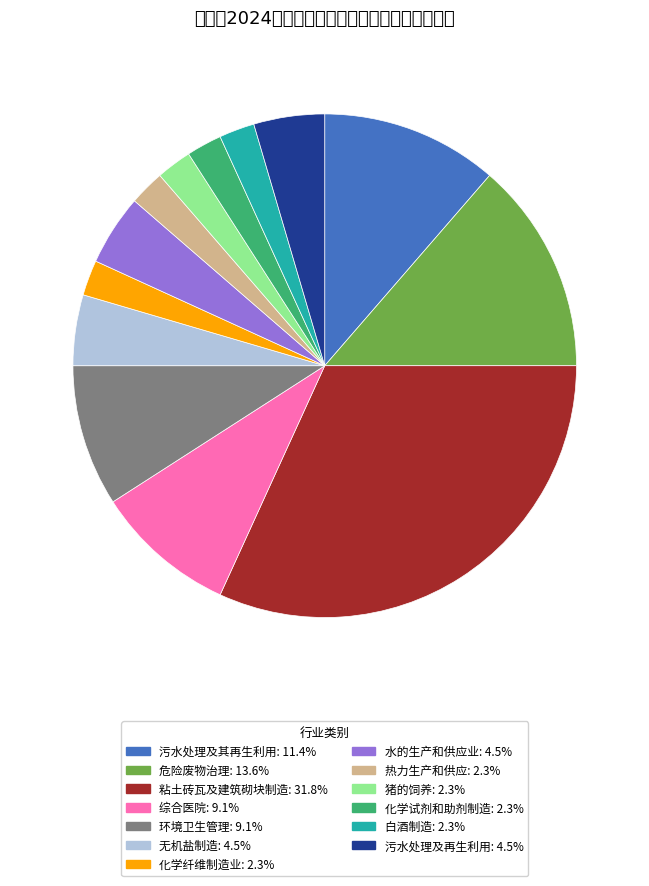

Does 无机盐制造 account for over 50% of the chart?

No